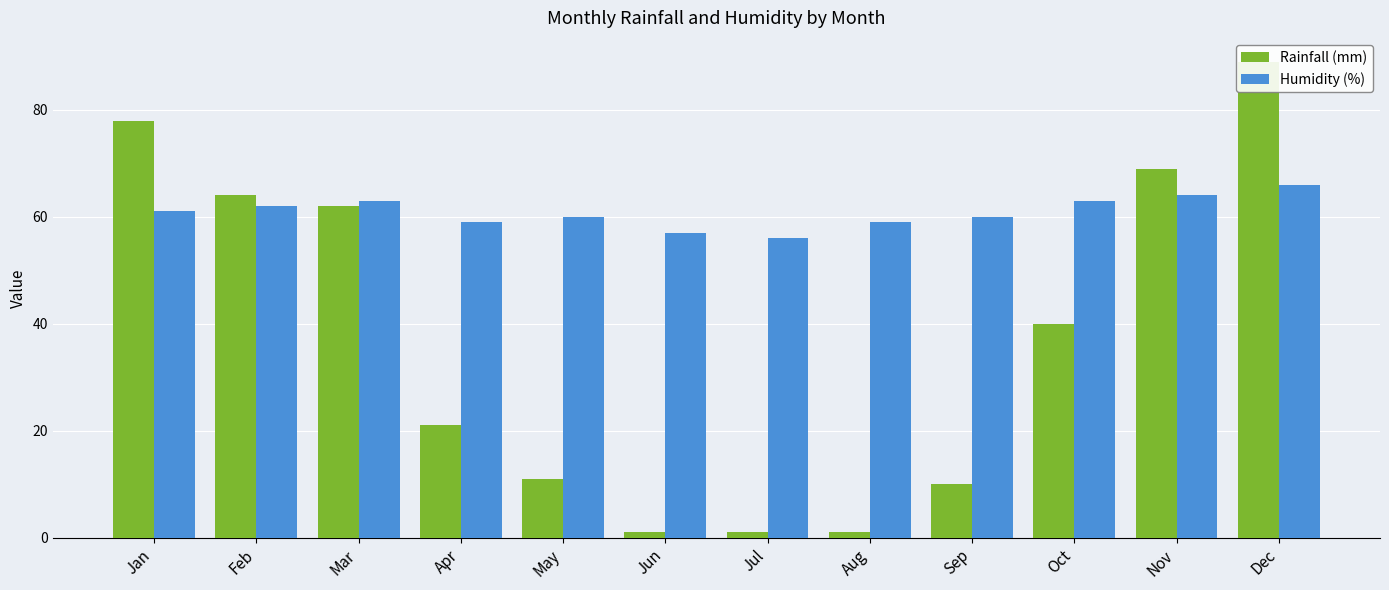

How many series are shown in this chart?

2